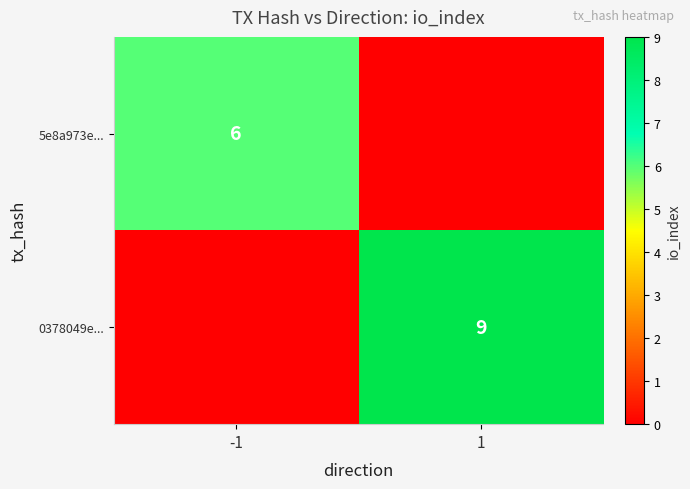

What is the greatest value displayed?

9